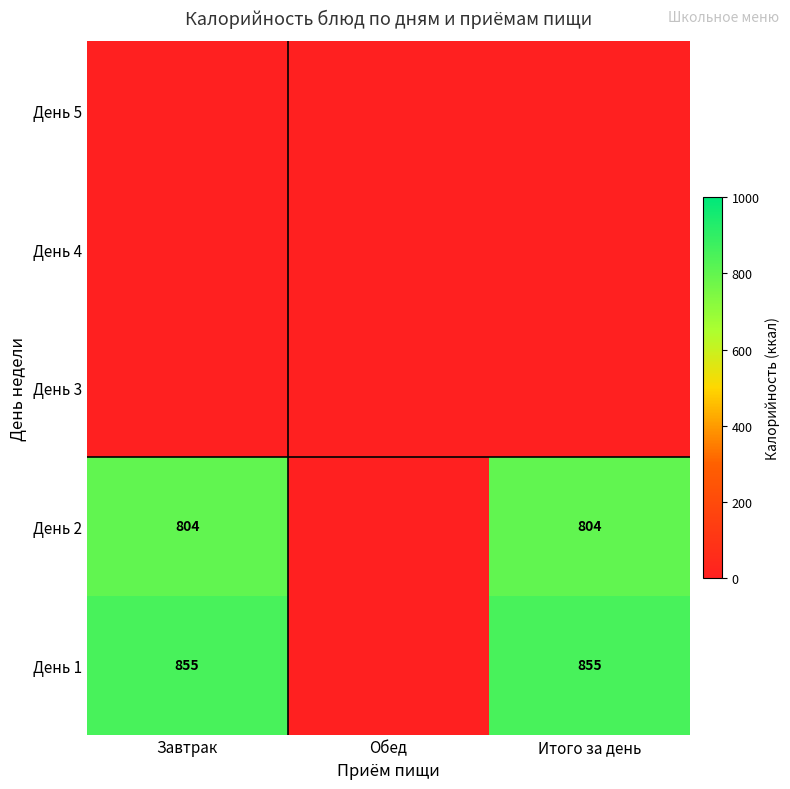

The value of День 1 at Завтрак is 1183. True or false?

False